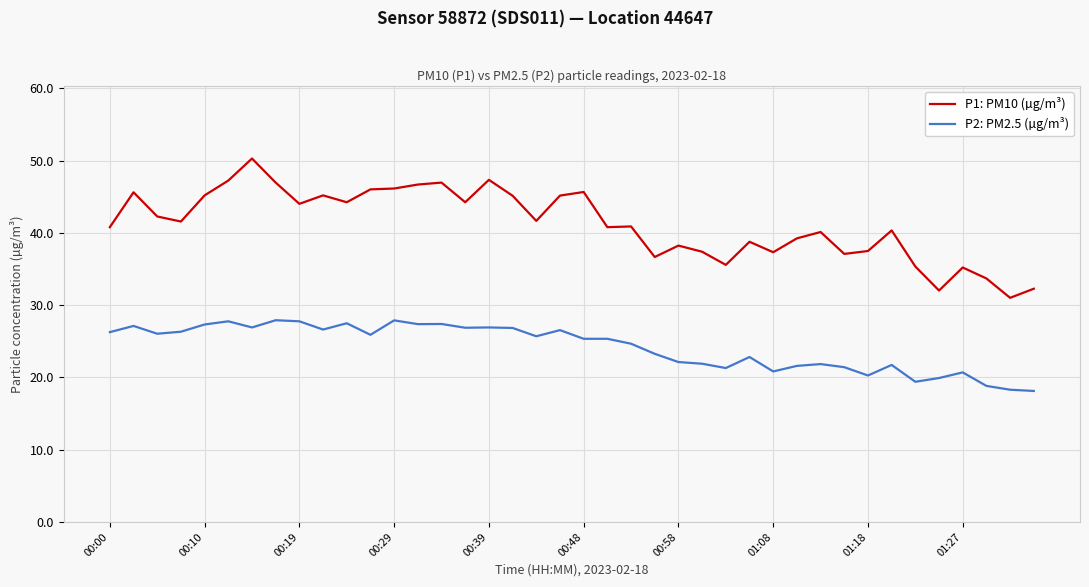

Which series has the largest total across all categories?

P1: PM10 (µg/m³)